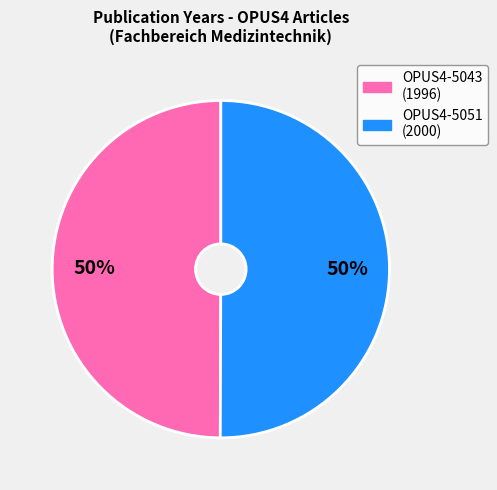

How many slices are in this pie chart?

2